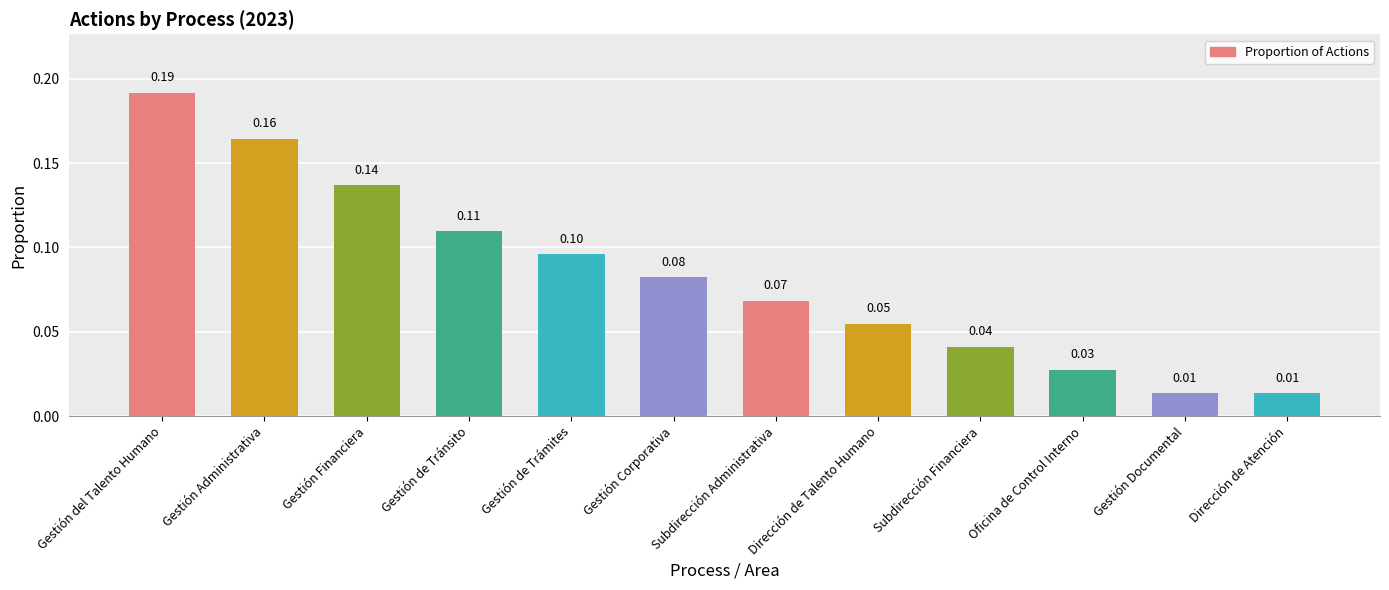

At which category does the chart reach its peak across all series?

Gestión del Talento Humano